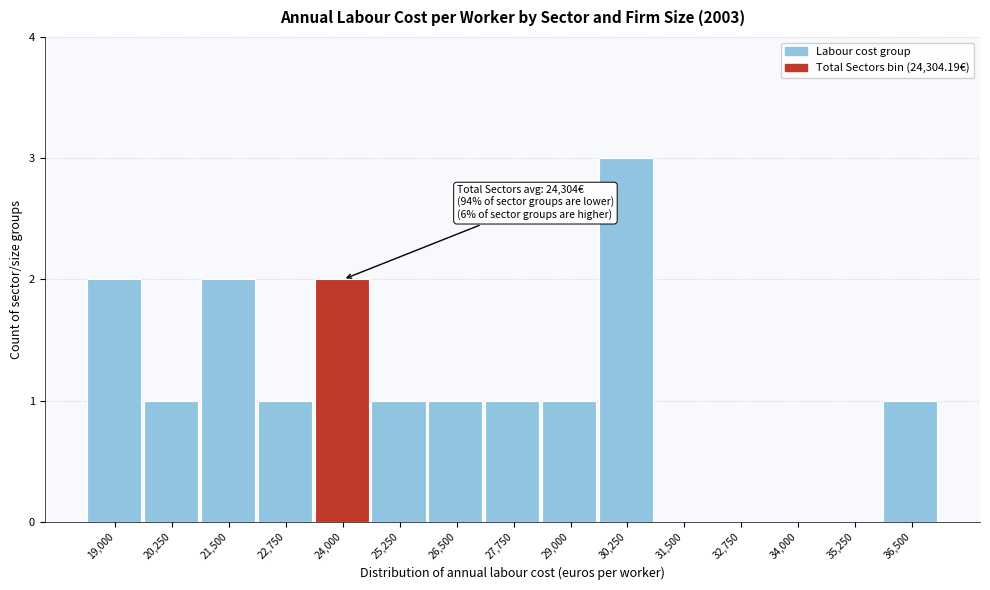

Reading left to right, extract all data points from this chart.

19,000=2	20,250=1	21,500=2	22,750=1	24,000=2	25,250=1	26,500=1	27,750=1	29,000=1	30,250=3	31,500=0	32,750=0	34,000=0	35,250=0	36,500=1